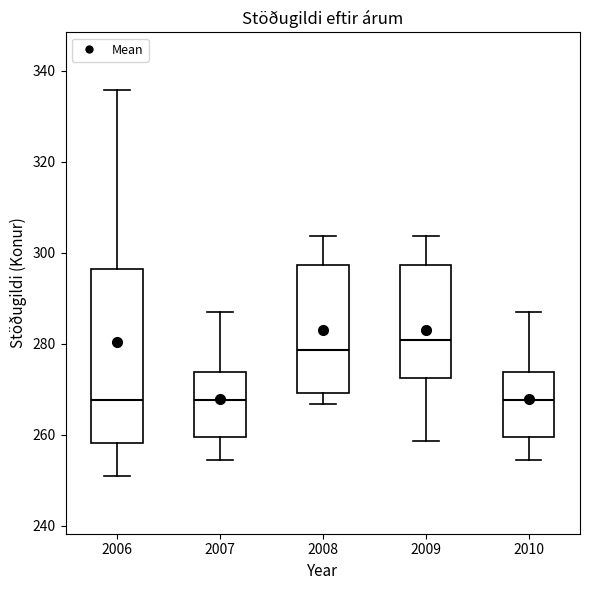

Reading left to right, transcribe this box plot: for each box, give where its median line is, the range the box spans, and where its two whiskers end, as read against the y-axis. The values are not printed on the chart, so give them approximately, as read against the axis.

2006: median 268, box 258 to 296, whiskers 252 to 336
2007: median 268, box 260 to 274, whiskers 254 to 286
2008: median 278, box 270 to 298, whiskers 266 to 304
2009: median 280, box 272 to 298, whiskers 258 to 304
2010: median 268, box 260 to 274, whiskers 254 to 286